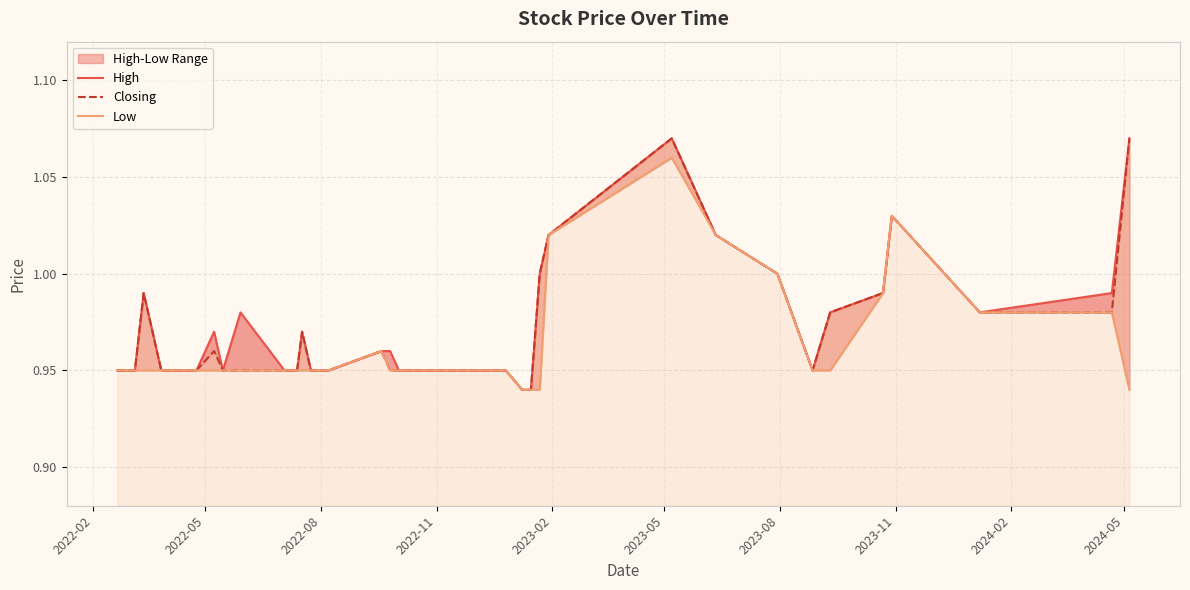

True or false: Low has a value of 0.3 at 2023-11.

False